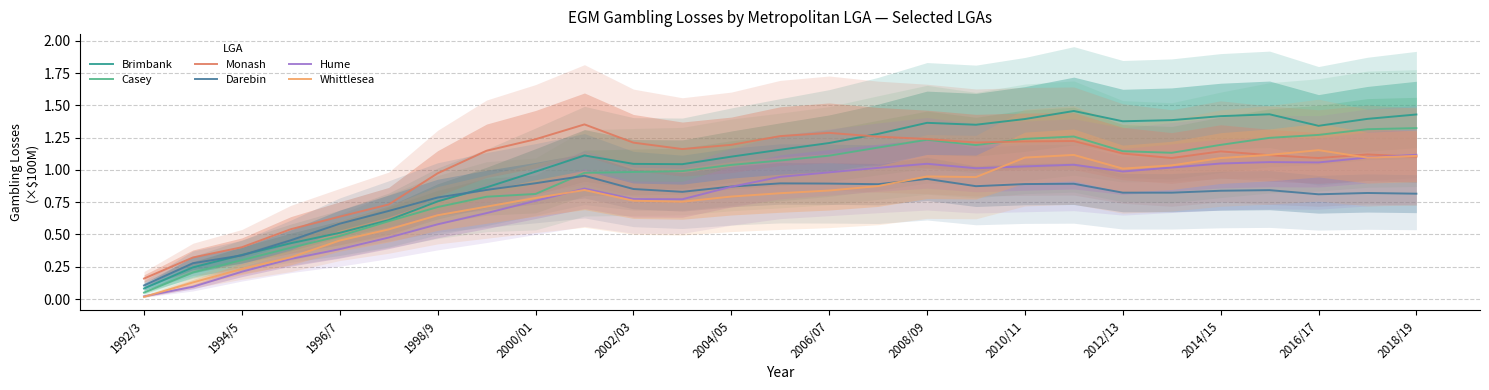

What position from the left is 19?

20